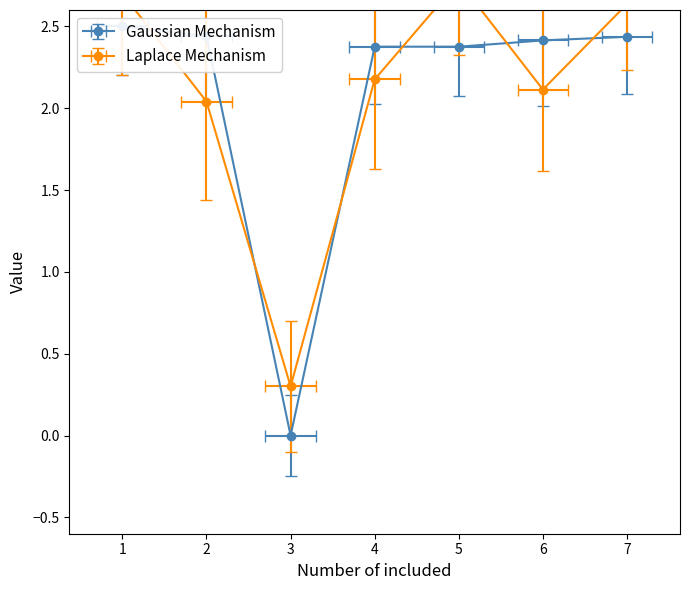

The value at 6 is 3.5. True or false?

False